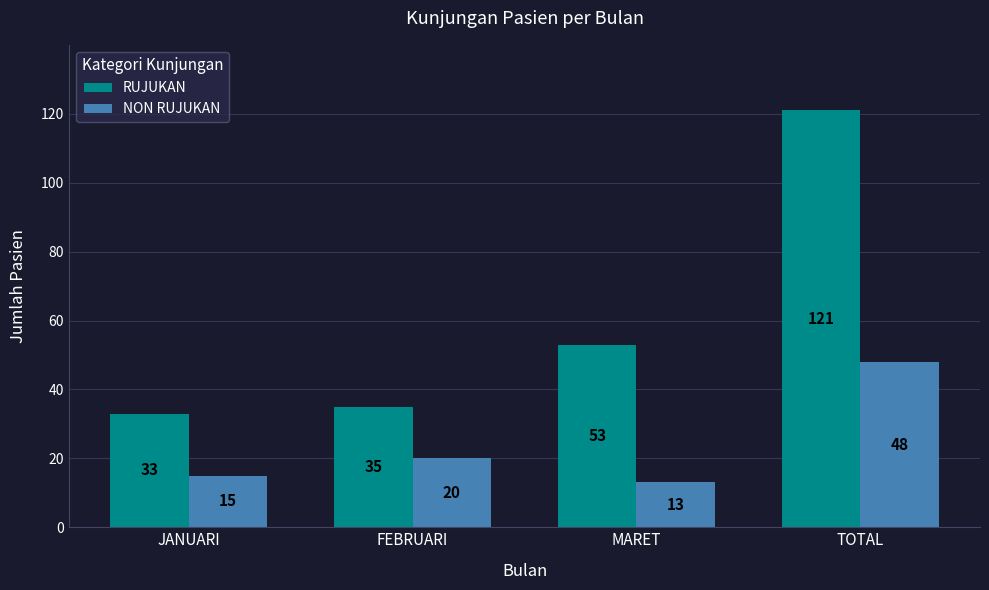

List the series in order of their peak value, highest first.

RUJUKAN, NON RUJUKAN